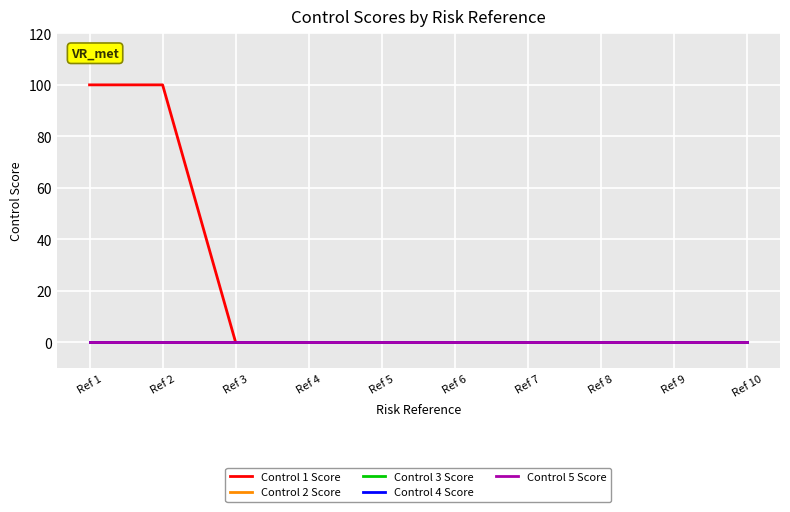

Does the chart display data point markers on the line(s)?

No